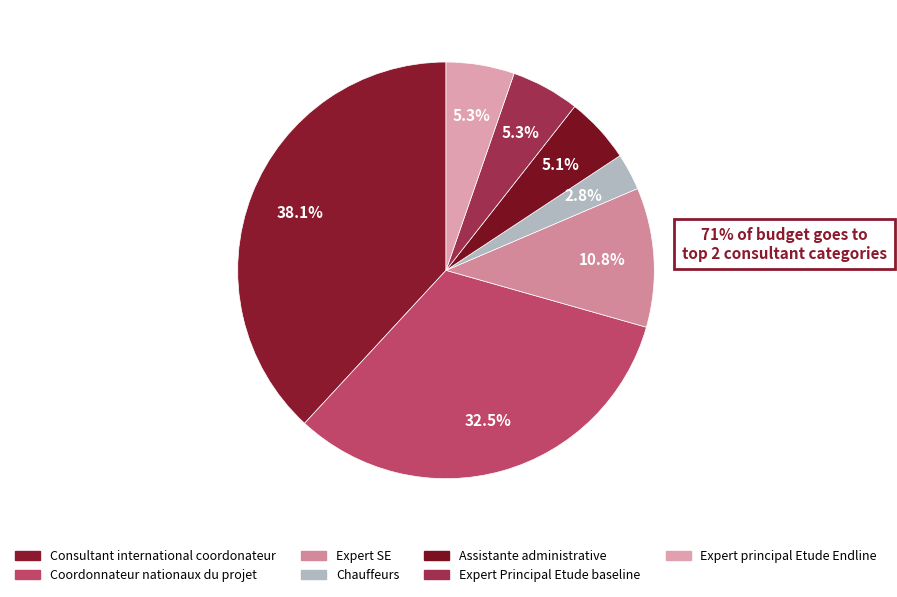

What percentage is the Consultant international coordonateur slice, to the nearest percent?

38%